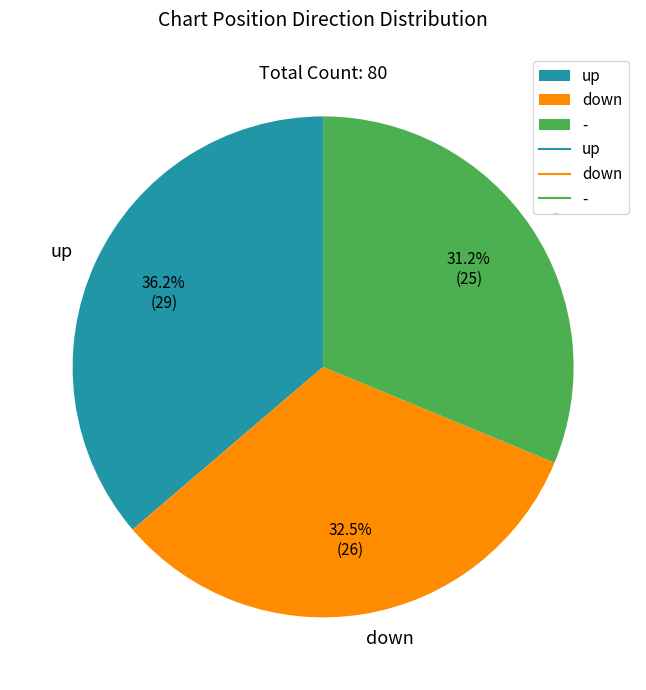

To the nearest percent, what is the difference between the largest and smallest slice percentages?

5%